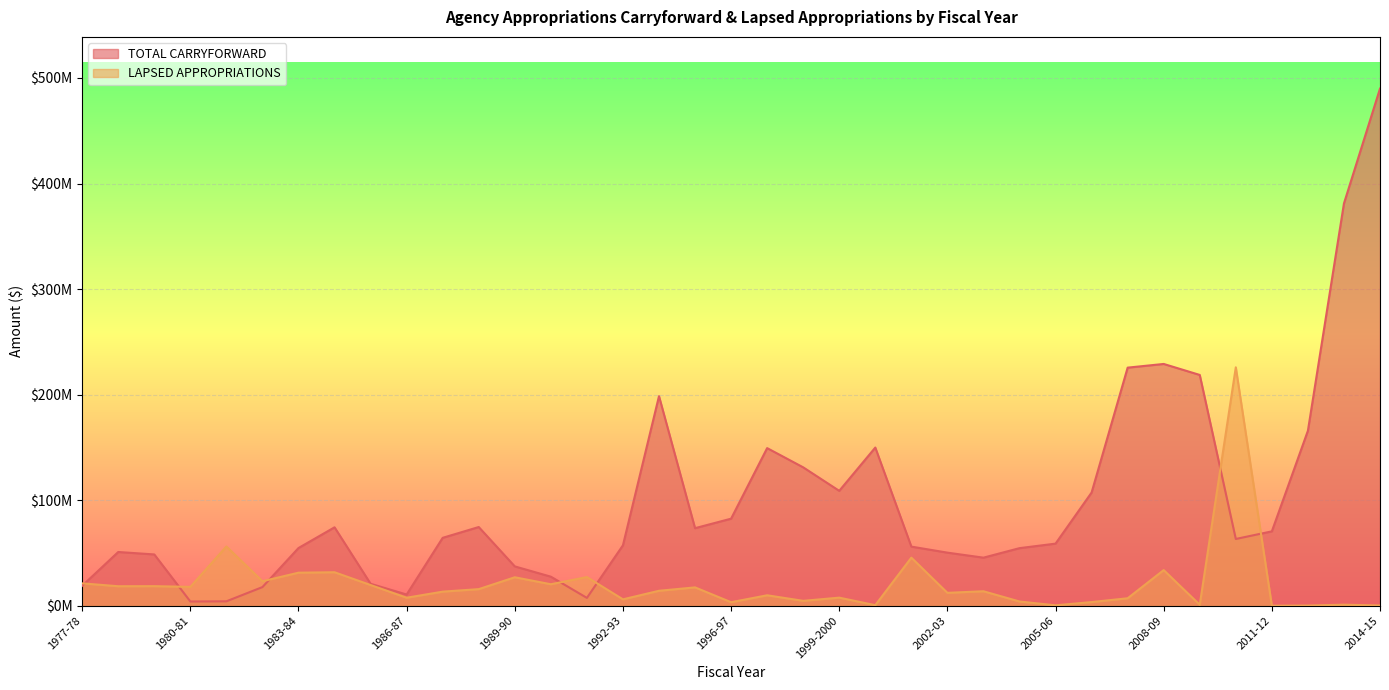

What is the label of the 12th point from the right?

2003-04